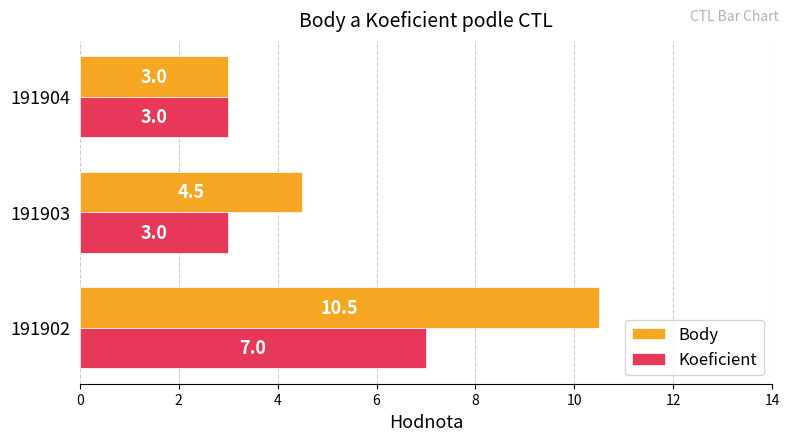

What is the smallest value displayed?

3.0